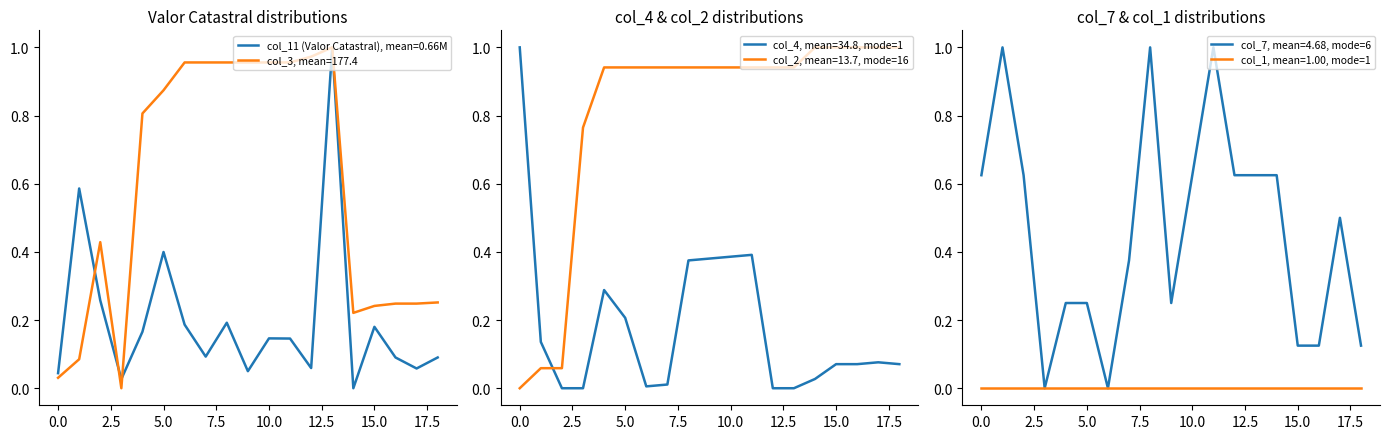

Rank the categories by col_7 value from lowest to highest.

3, 6, 15, 16, 18, 4, 5, 9, 7, 17, 0, 2, 10, 12, 13, 14, 1, 8, 11